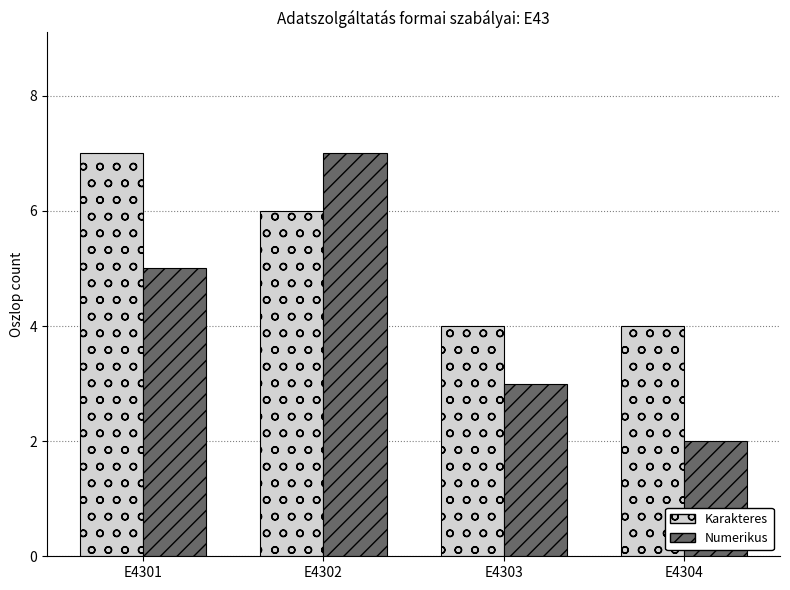

How many values in the Numerikus series are below 5?

2